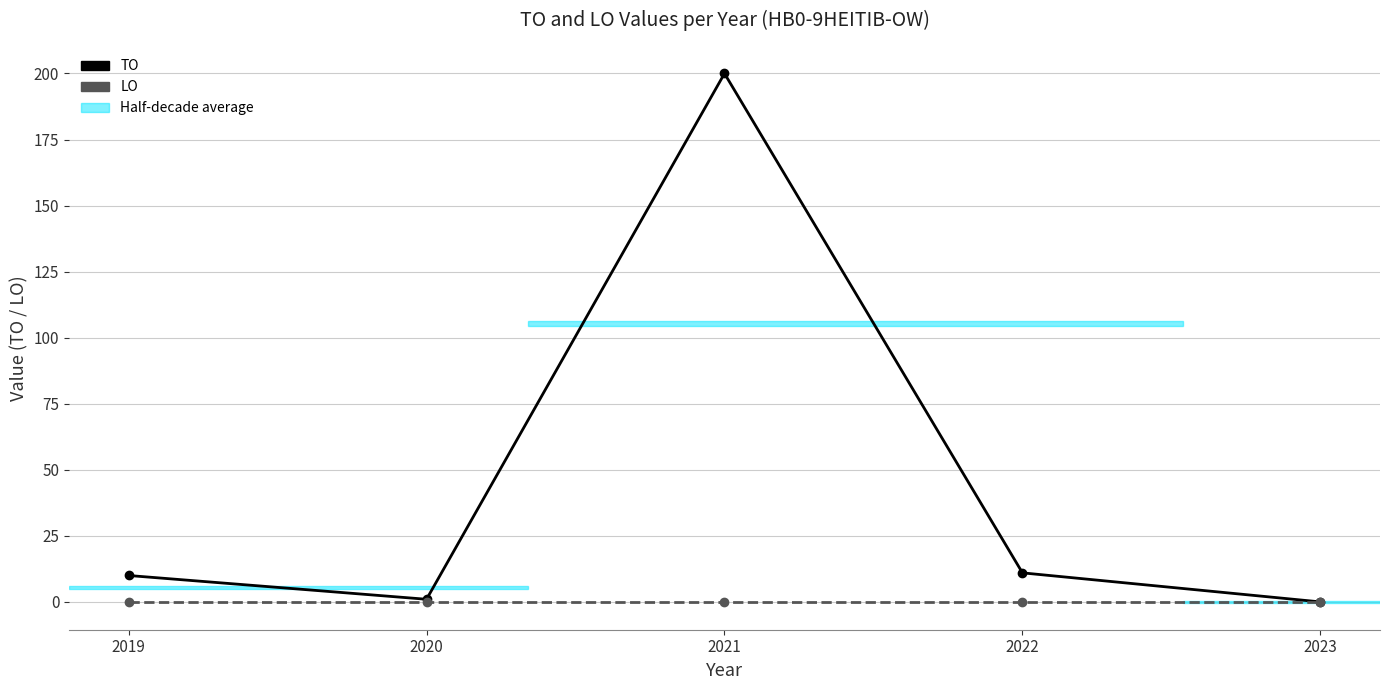

Is this an area chart (filled region under the line)?

No